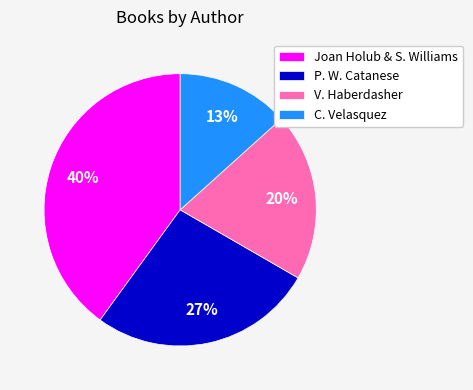

To the nearest percent, what portion does P. W. Catanese represent?

27%